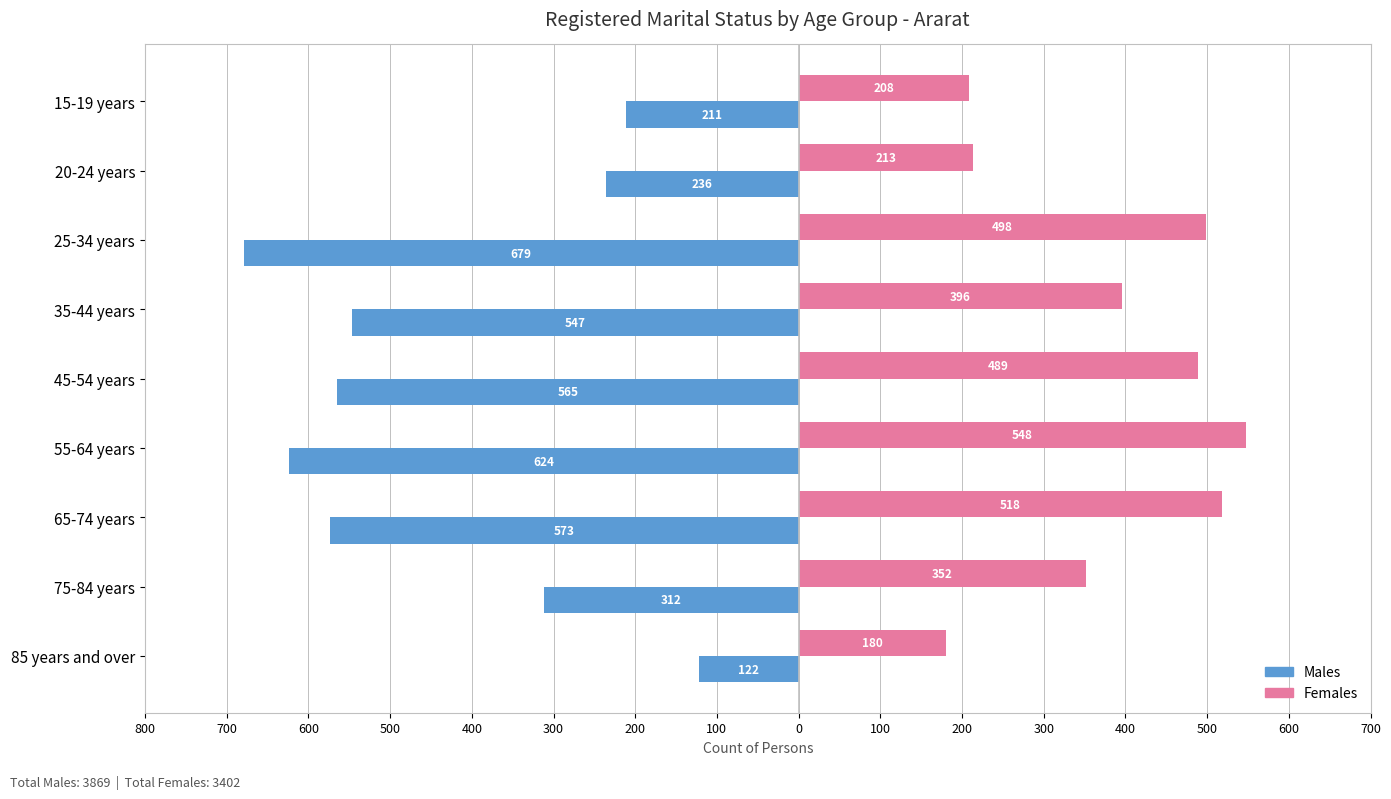

Reading right to left, list all the values displayed in this chart.

Males: -122	-312	-573	-624	-565	-547	-679	-236	-211
Females: 180	352	518	548	489	396	498	213	208